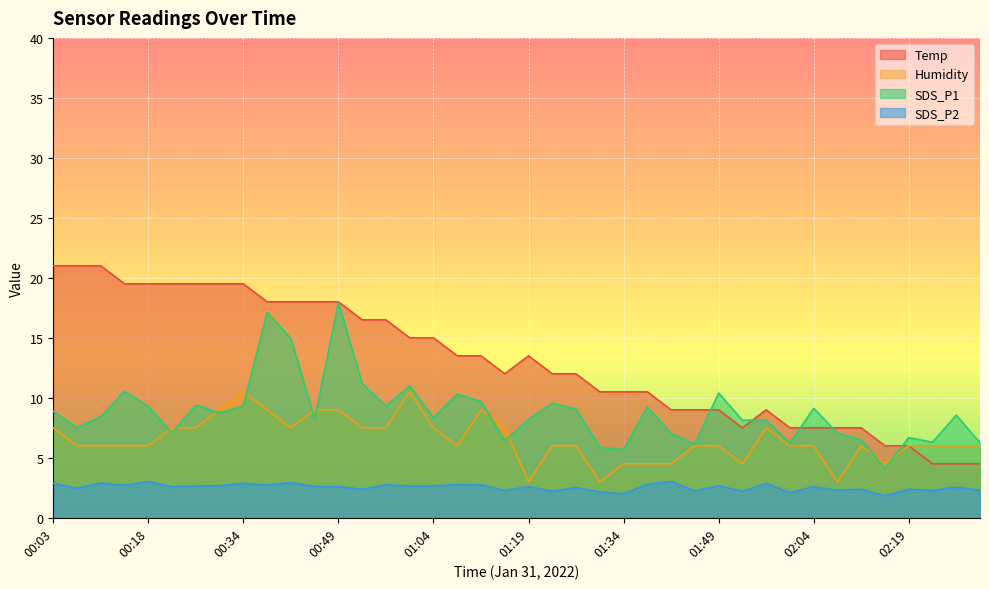

At which label is Temp closest to 12?

01:15